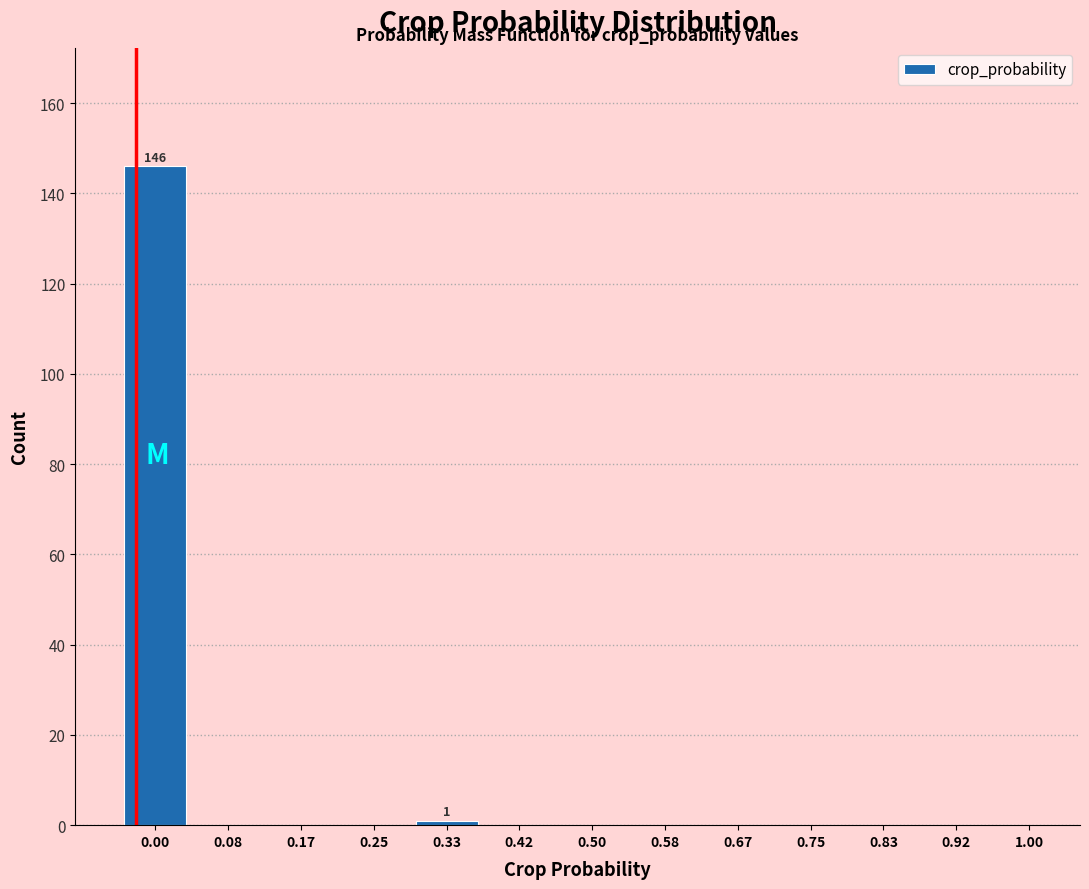

Reading left to right, extract all data points from this chart.

0.00=146	0.08=0	0.17=0	0.25=0	0.33=1	0.42=0	0.50=0	0.58=0	0.67=0	0.75=0	0.83=0	0.92=0	1.00=0